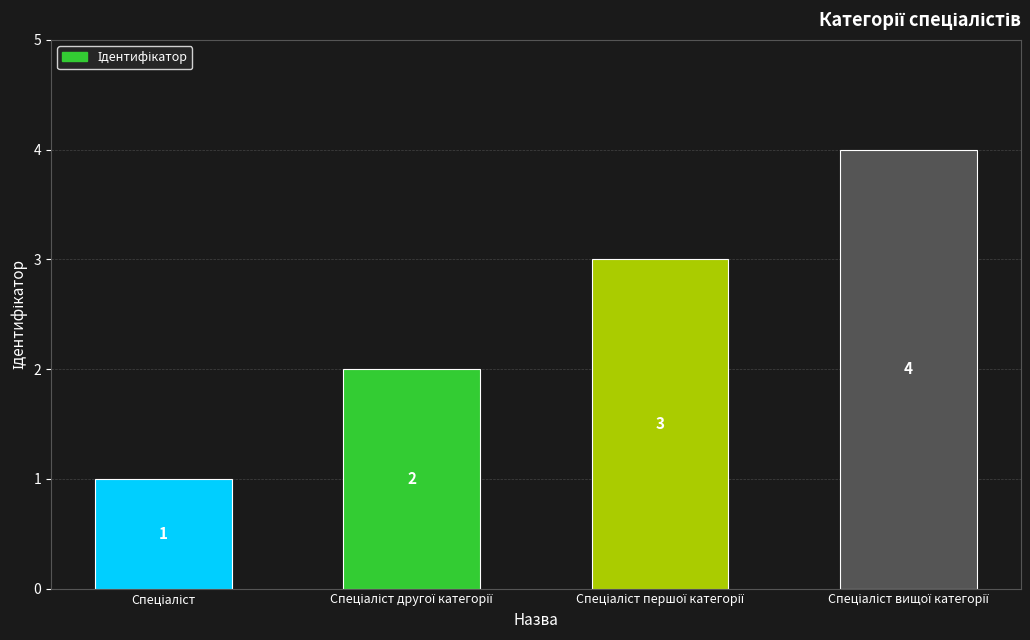

Count the number of data series in this chart.

1